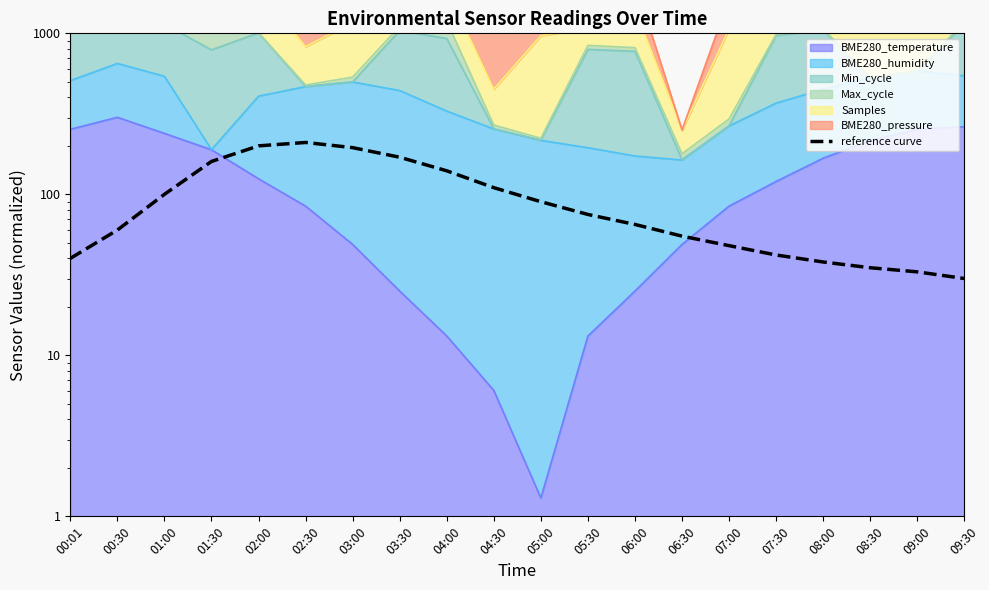

How many interior local peaks (higher than both neighbors) does the data have?

1